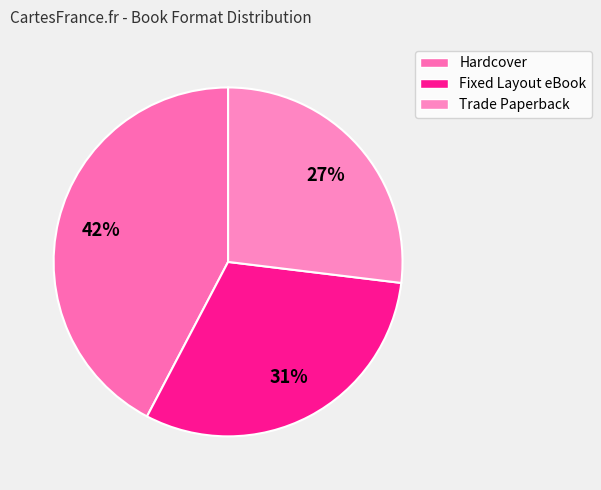

To the nearest percent, what is the average slice percentage?

33%